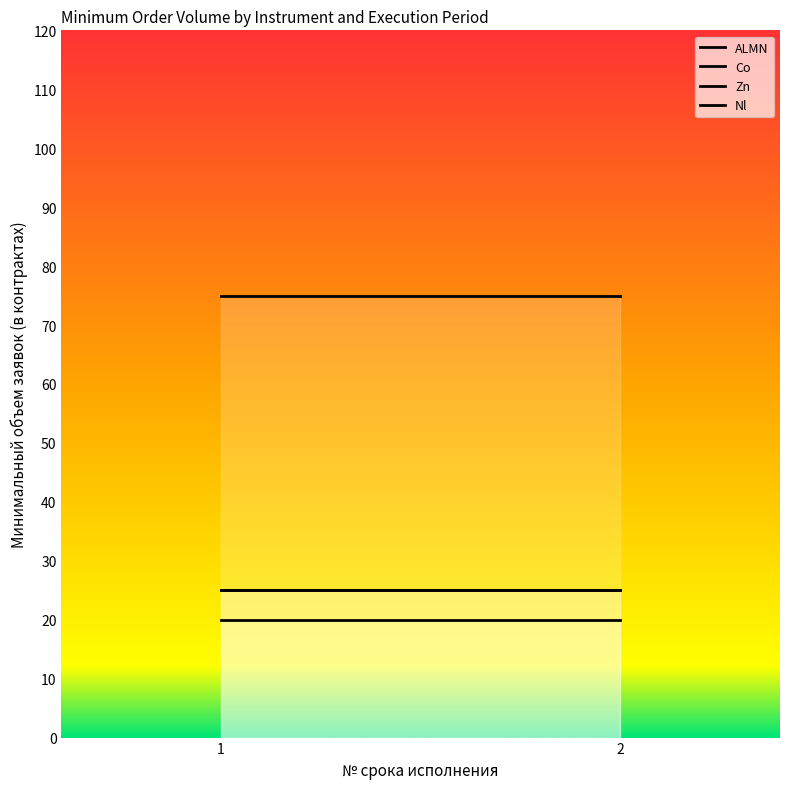

How many lines are shown in the chart?

4